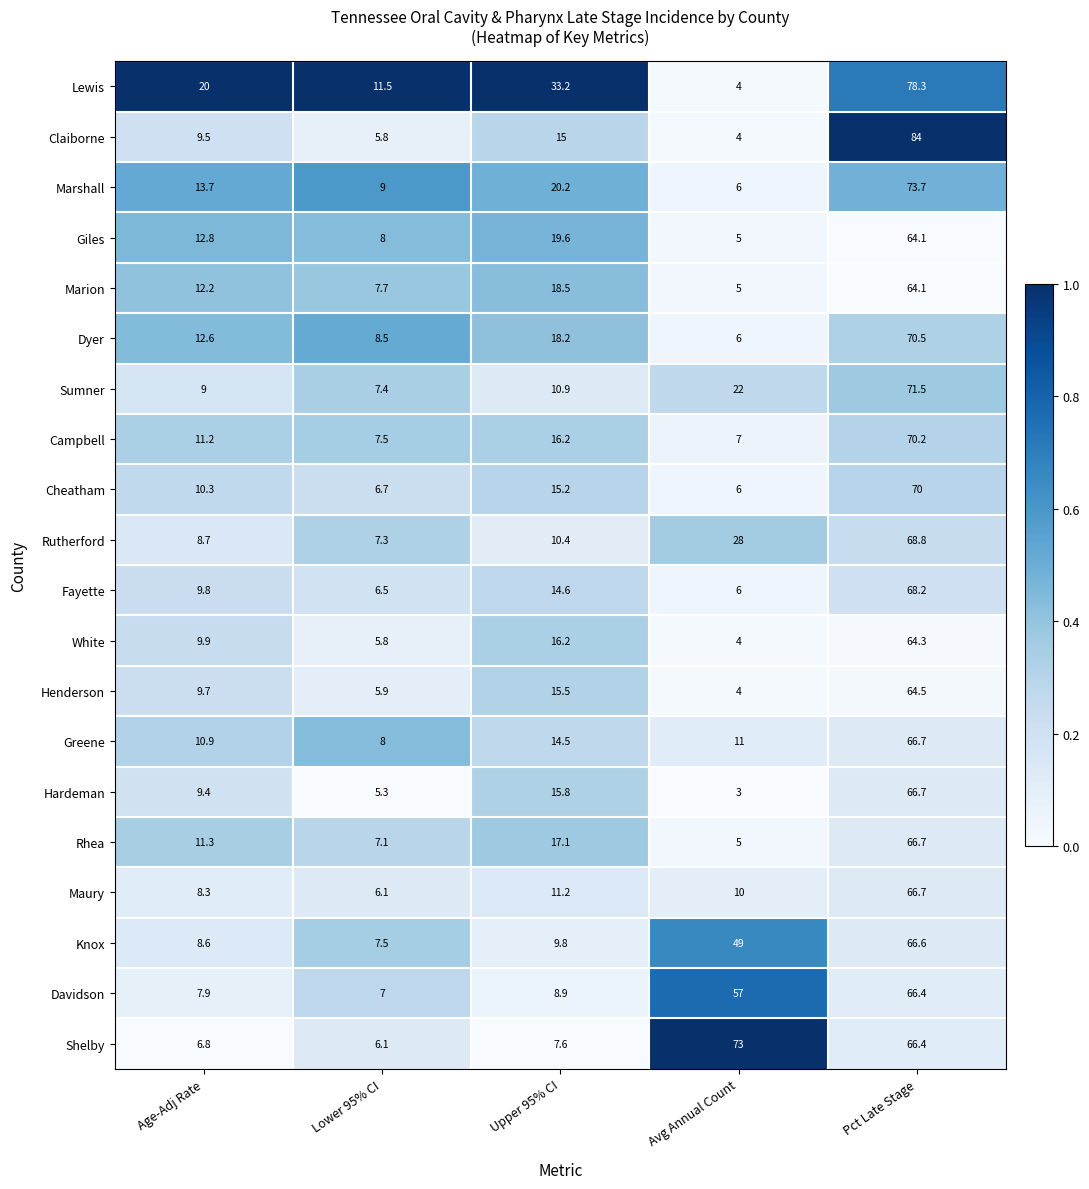

What is the difference between the highest and lowest values at Pct Late Stage?

19.9